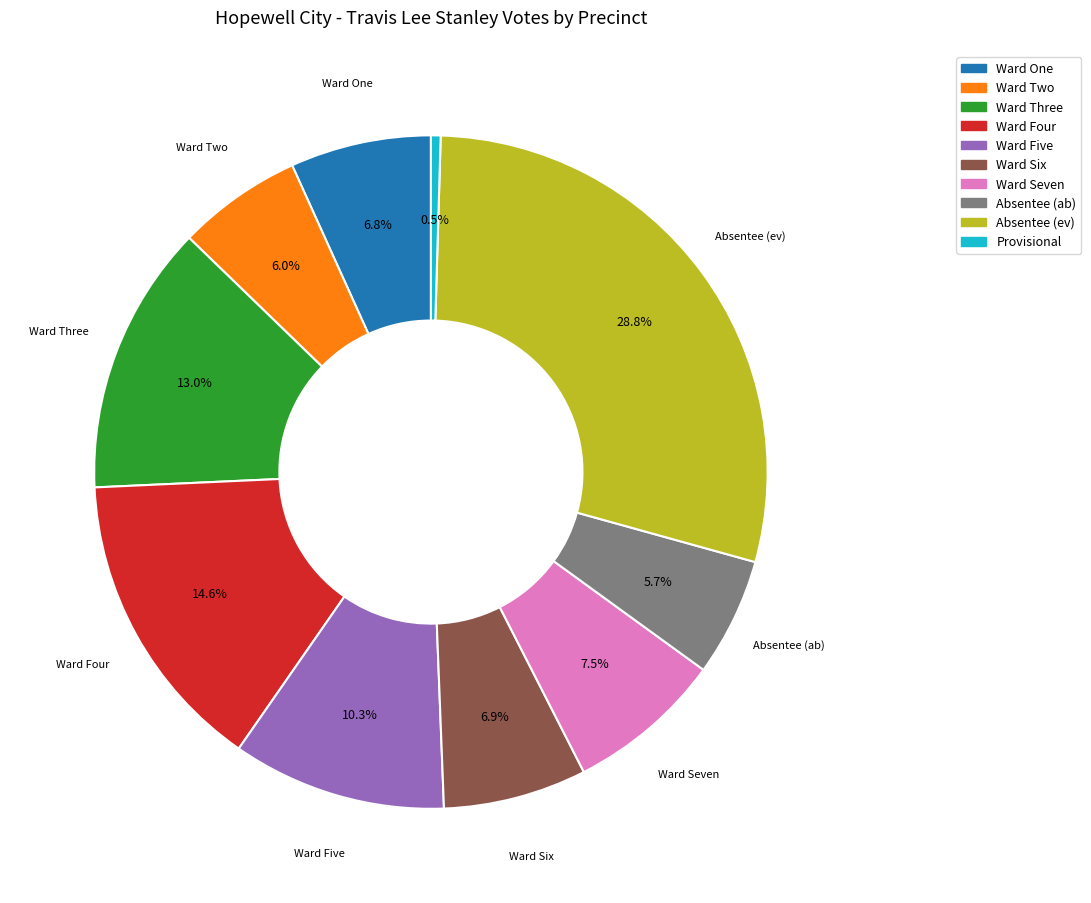

Count the number of slices in the pie.

10